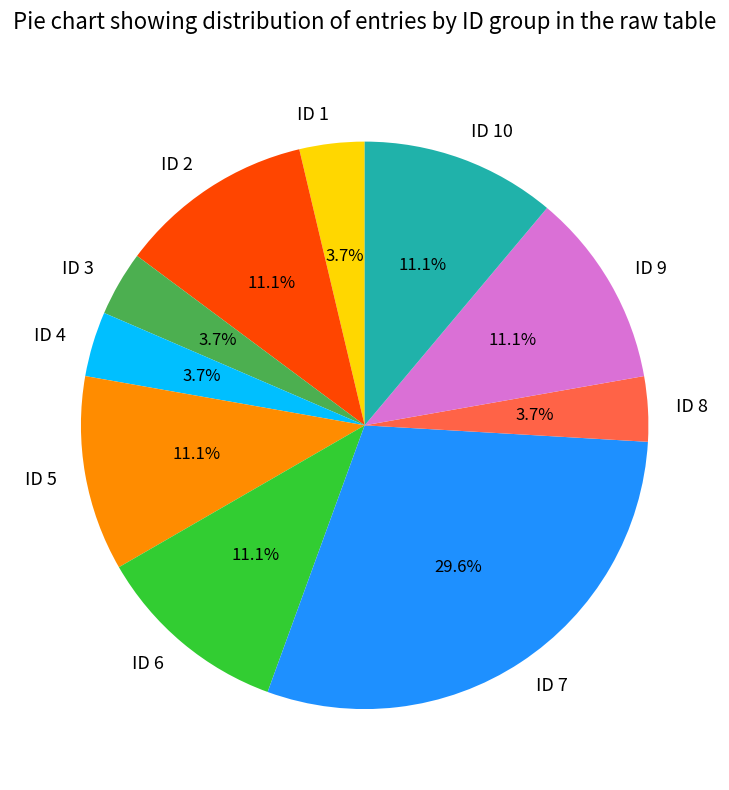

How many slices are in this pie chart?

10